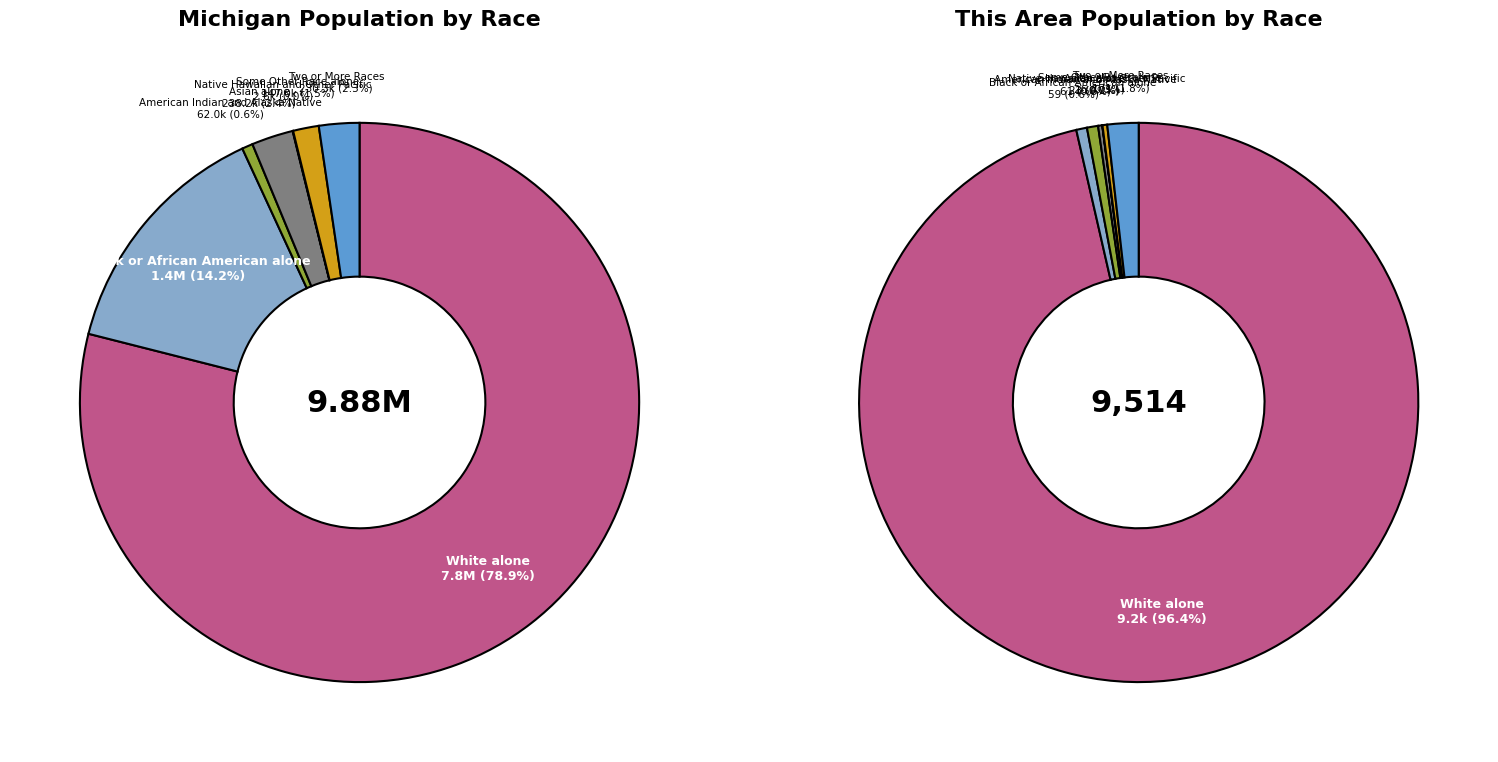

True or false: White alone accounts for 79% of the total.

True